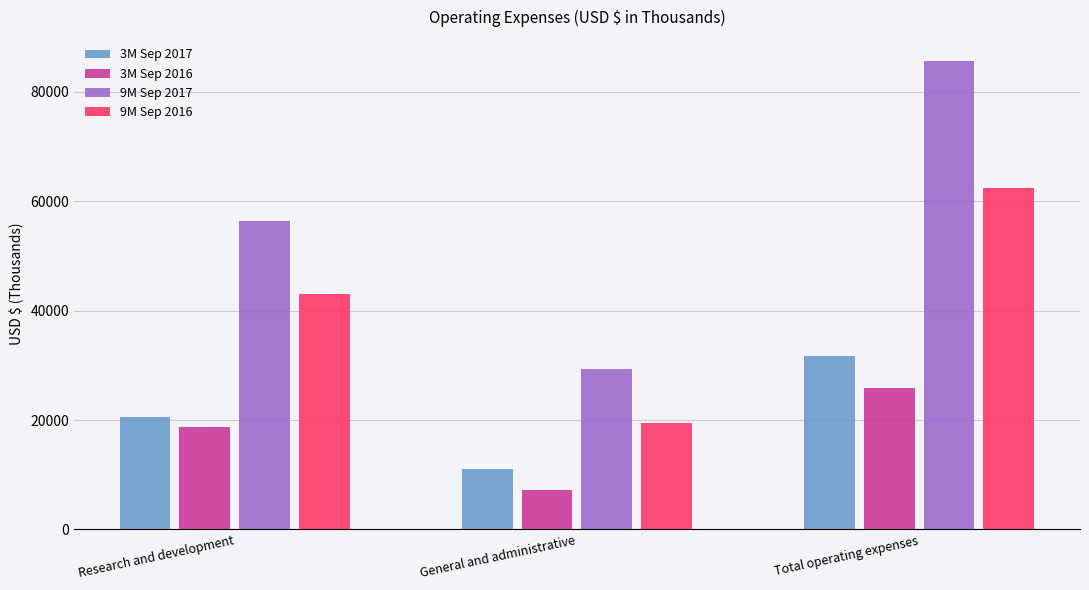

Reading left to right, transcribe all the data shown in this chart.

3M Sep 2017: Research and development=20598	General and administrative=11062	Total operating expenses=31660
3M Sep 2016: Research and development=18802	General and administrative=7140	Total operating expenses=25942
9M Sep 2017: Research and development=56435	General and administrative=29295	Total operating expenses=85730
9M Sep 2016: Research and development=43040	General and administrative=19448	Total operating expenses=62488